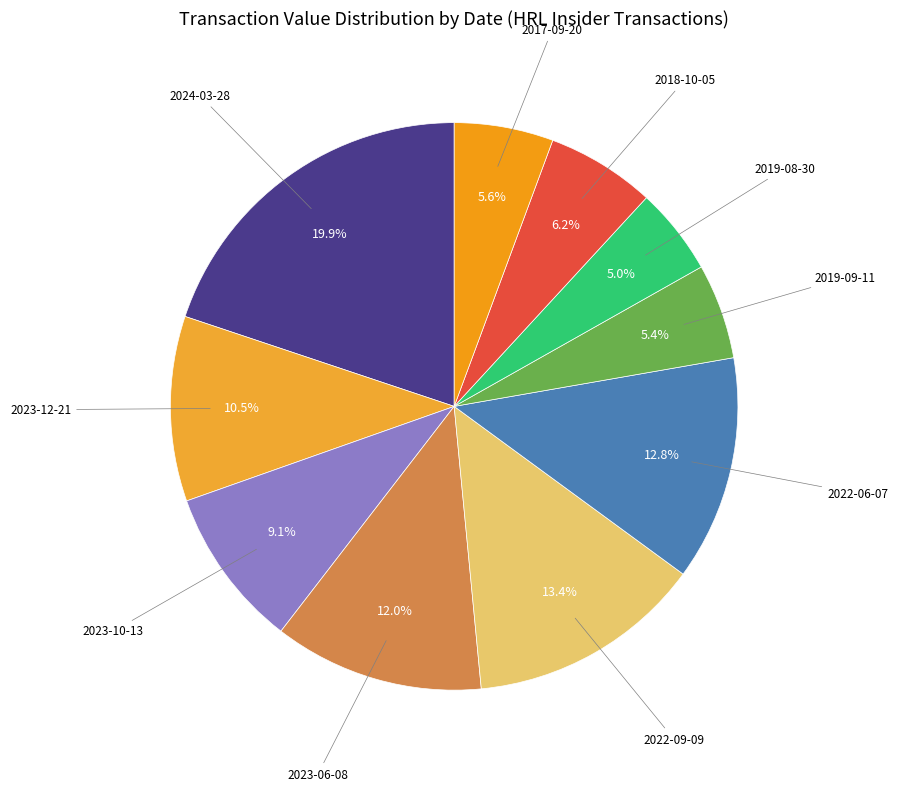

Combined, what portion of the pie is 2019-09-11 and 2022-09-09?

18.8%